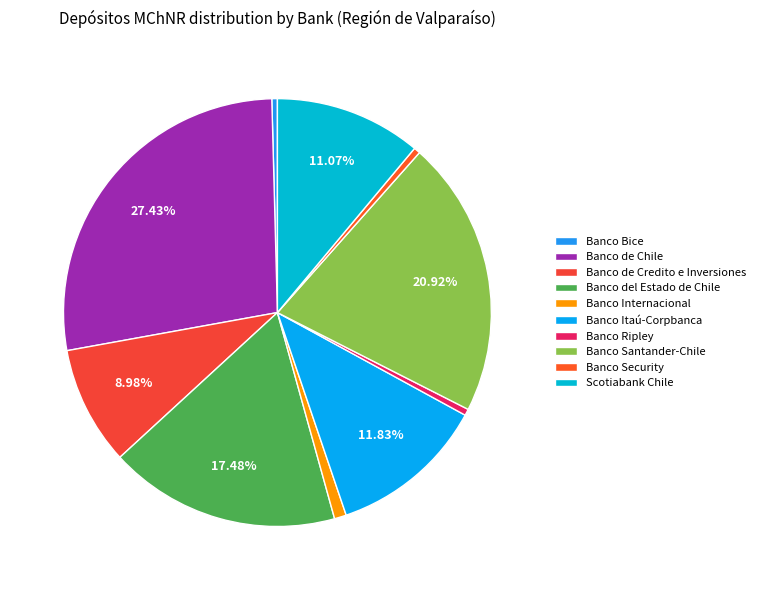

Count the number of slices in the pie.

10